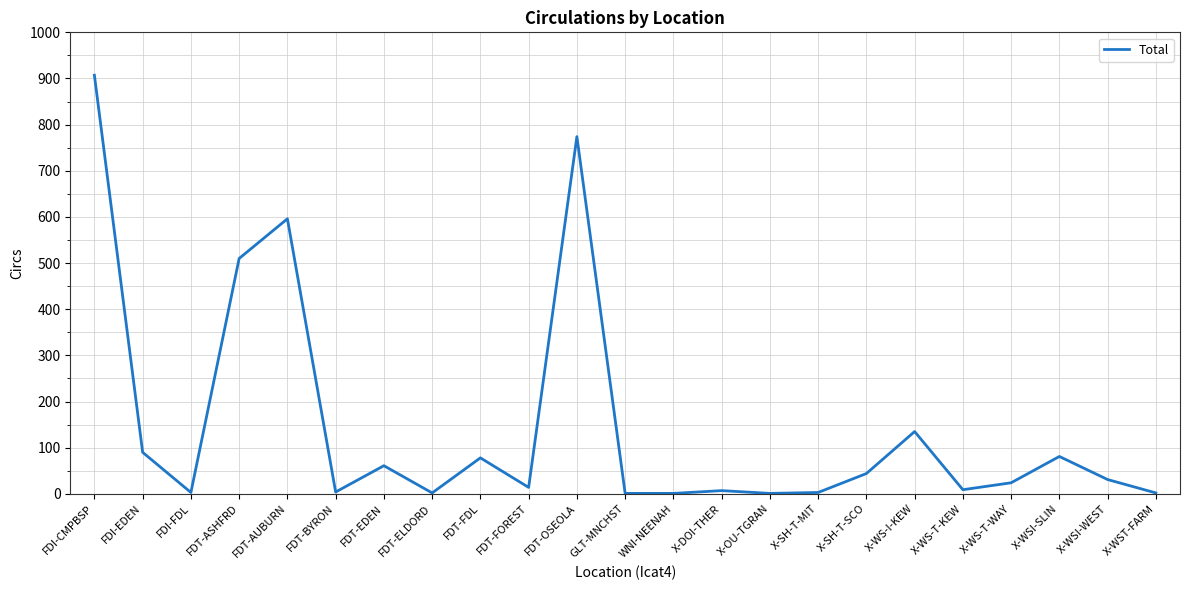

At which category does the data reach its first local peak?

FDT-AUBURN